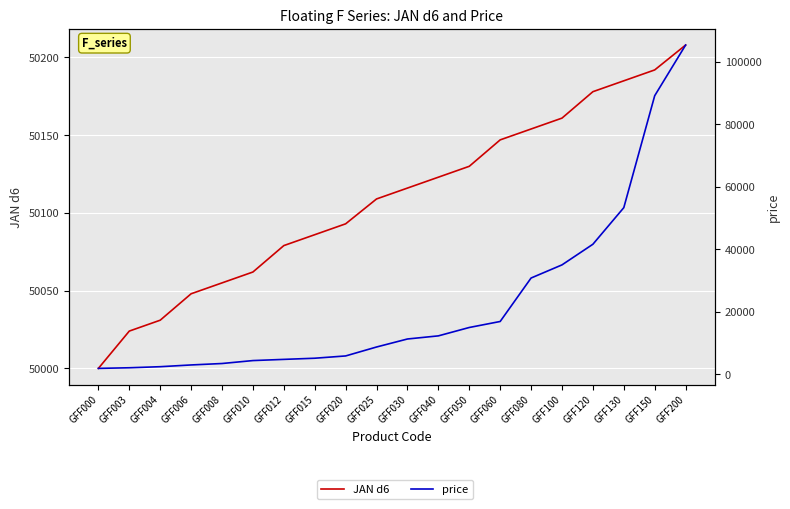

Reading left to right, list all the values displayed in this chart.

JAN d6: 50000	50024	50031	50048	50055	50062	50079	50086	50093	50109	50116	50123	50130	50147	50154	50161	50178	50185	50192	50208
price: 1900	2100	2440	3000	3460	4400	4780	5150	5880	8740	11300	12300	14980	16900	30800	35000	41600	53300	89100	105300